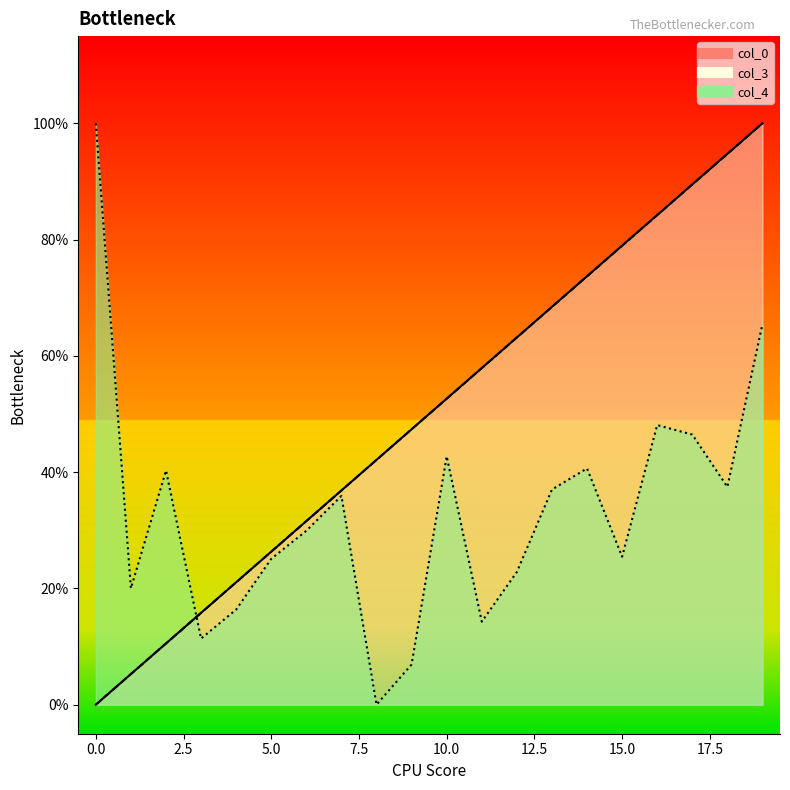

True or false: col_3 has a value of 0.7 at 9.

False